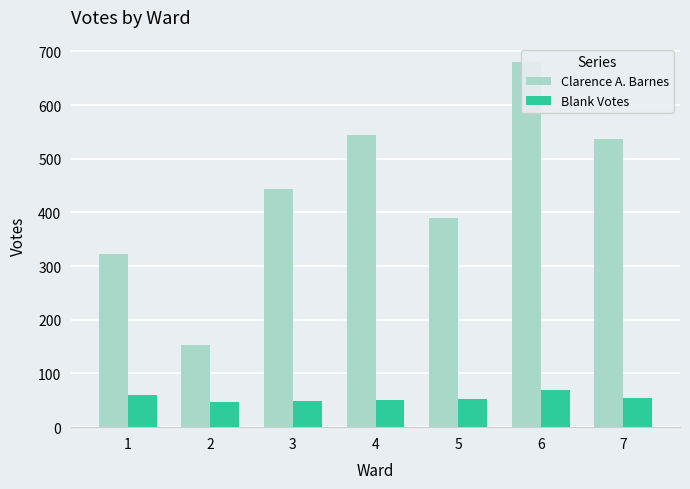

Rank the series by their average value, from highest to lowest.

Clarence A. Barnes, Blank Votes